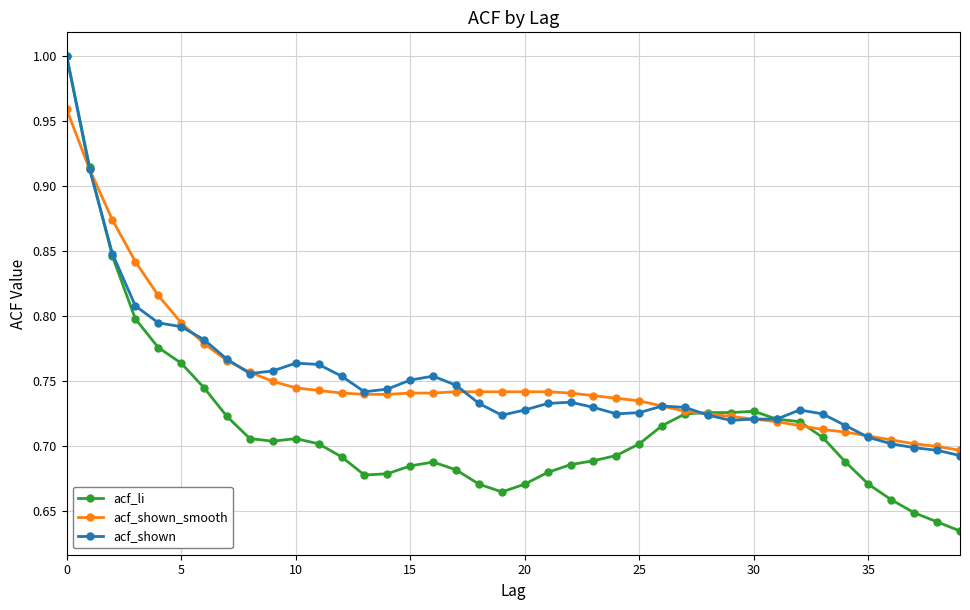

Which series has the widest spread of values?

acf_li